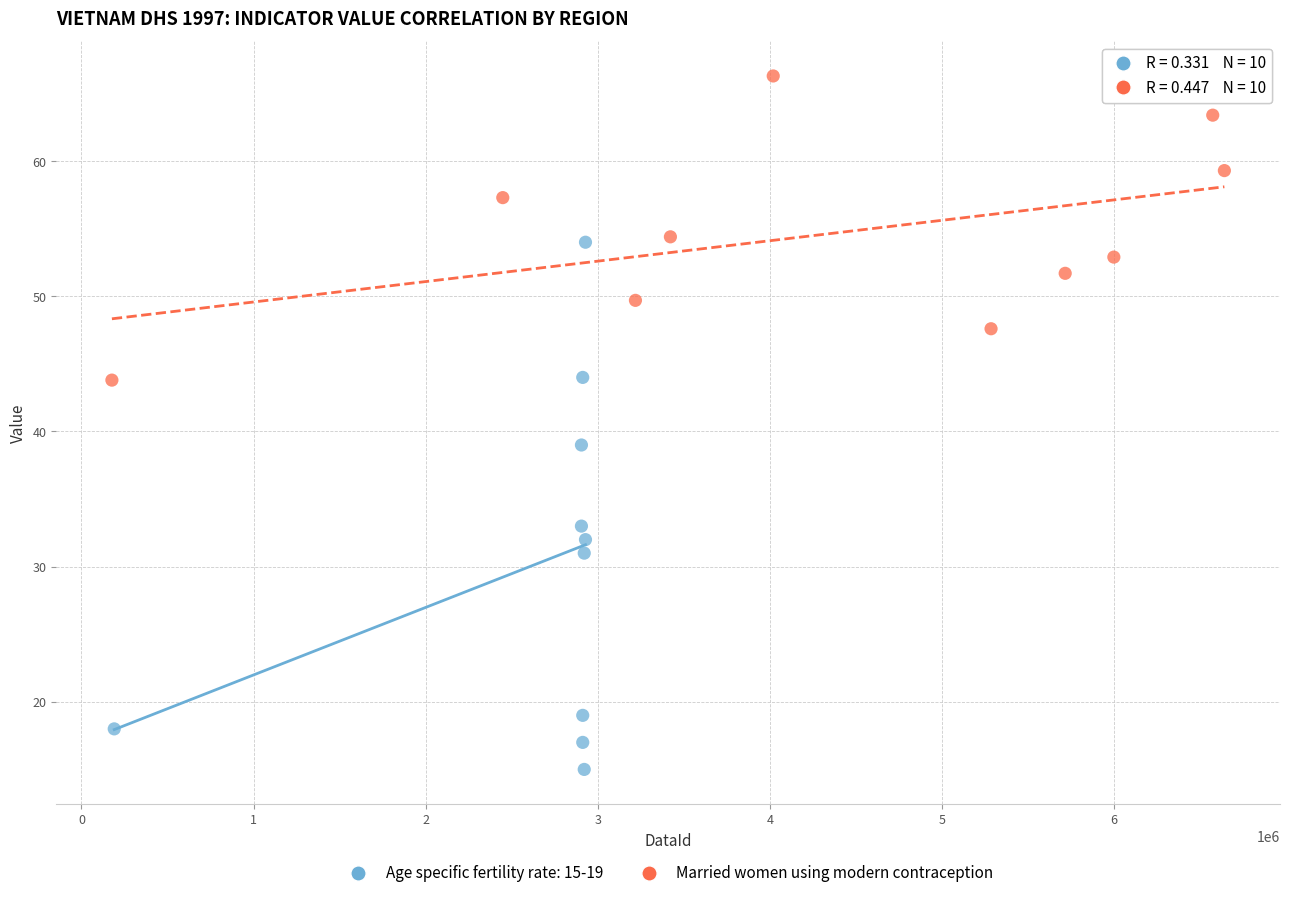

Which series has the widest spread of Y values?

Age specific fertility rate: 15-19